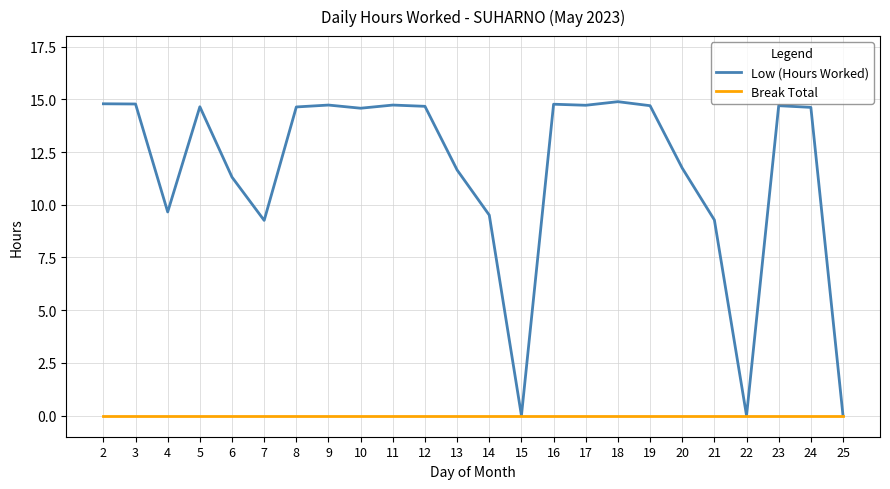

Rank the series by their average value, from lowest to highest.

Break Total, Low (Hours Worked)